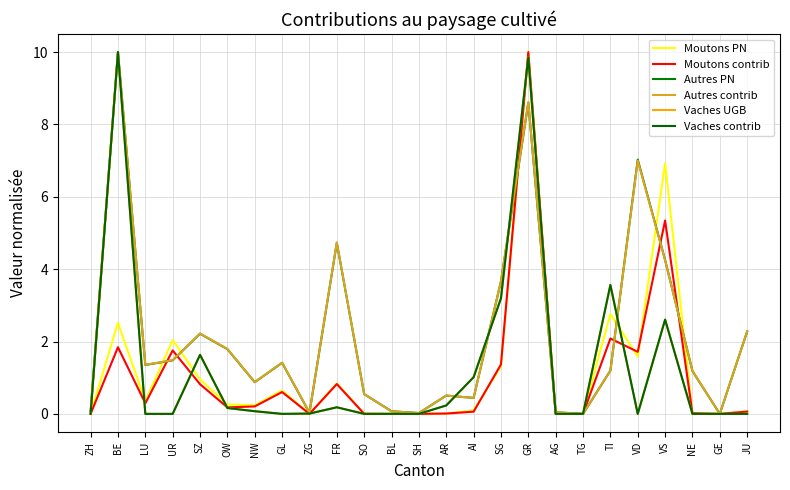

At NE, list the series in order from largest to smallest.

Autres contrib, Autres PN, Moutons PN, Moutons contrib, Vaches UGB, Vaches contrib